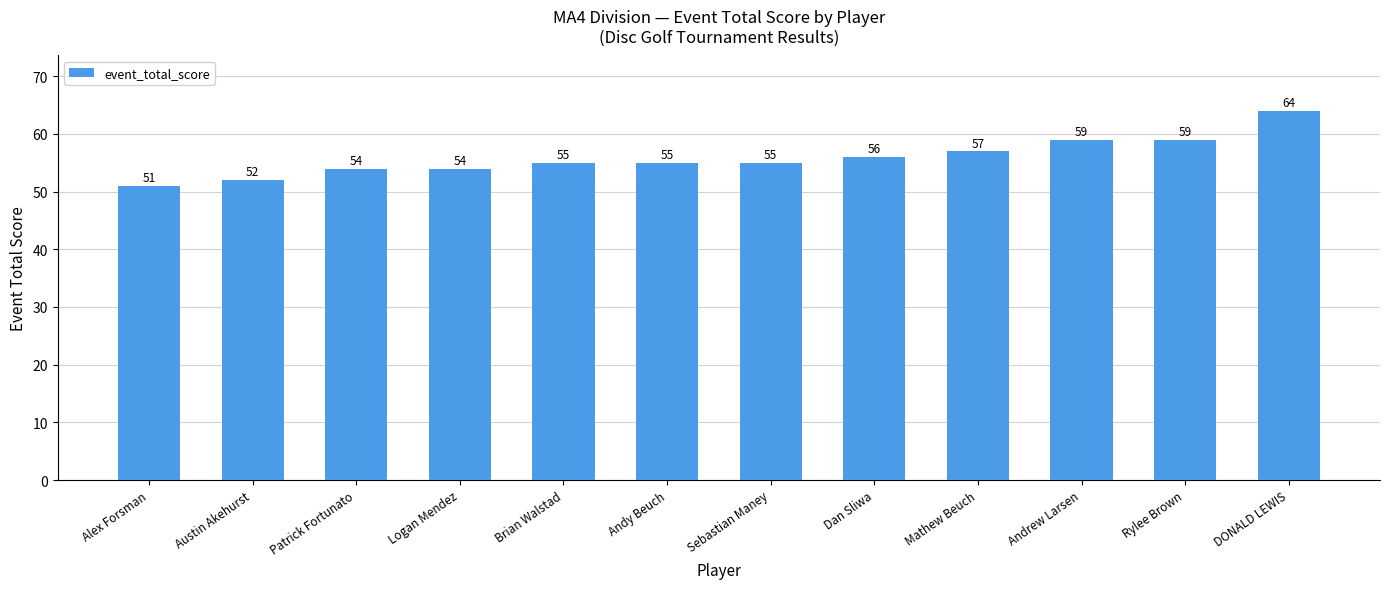

How many data points does each series have?

12